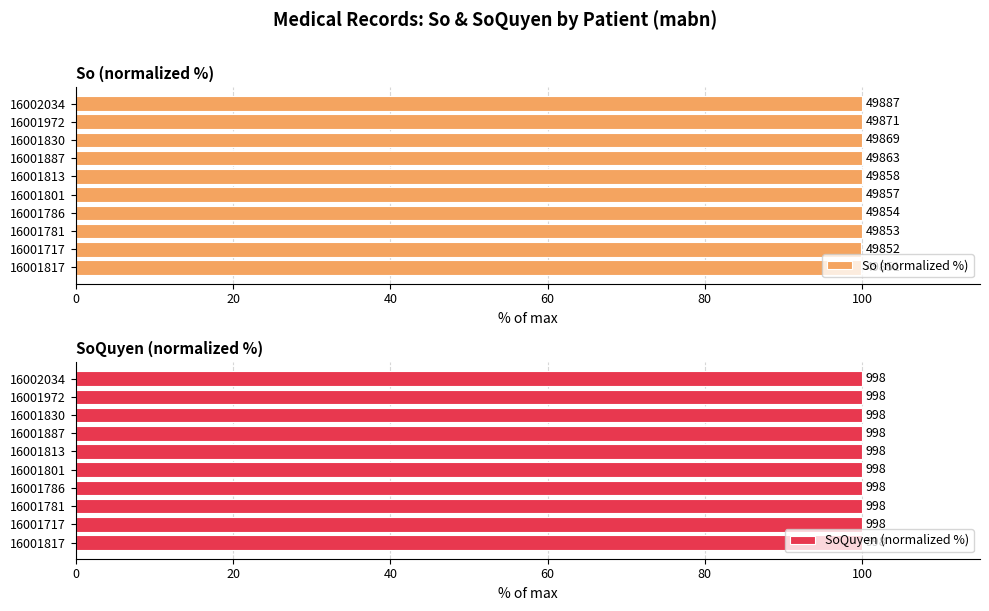

Which series has the largest range (max minus min)?

So (normalized %)